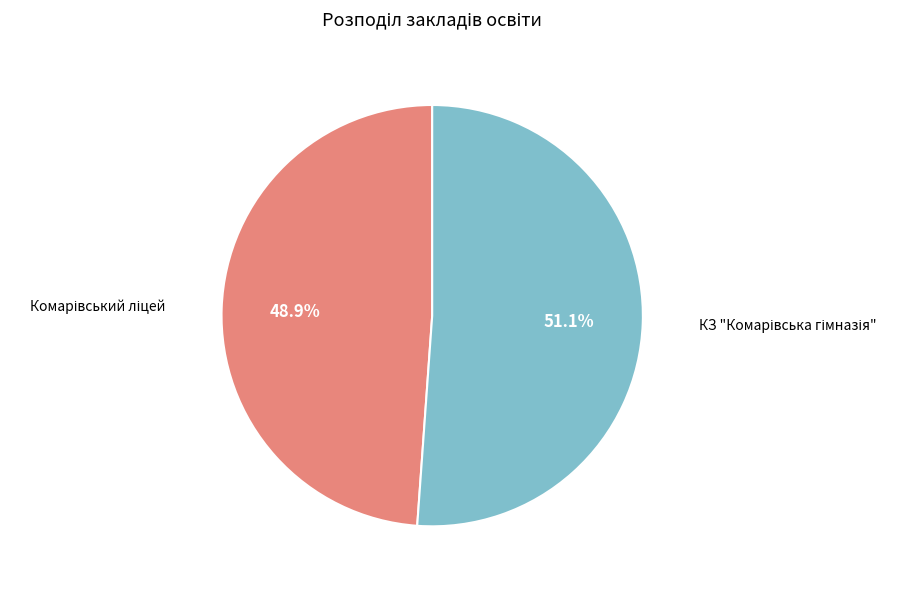

Count the number of slices in the pie.

2